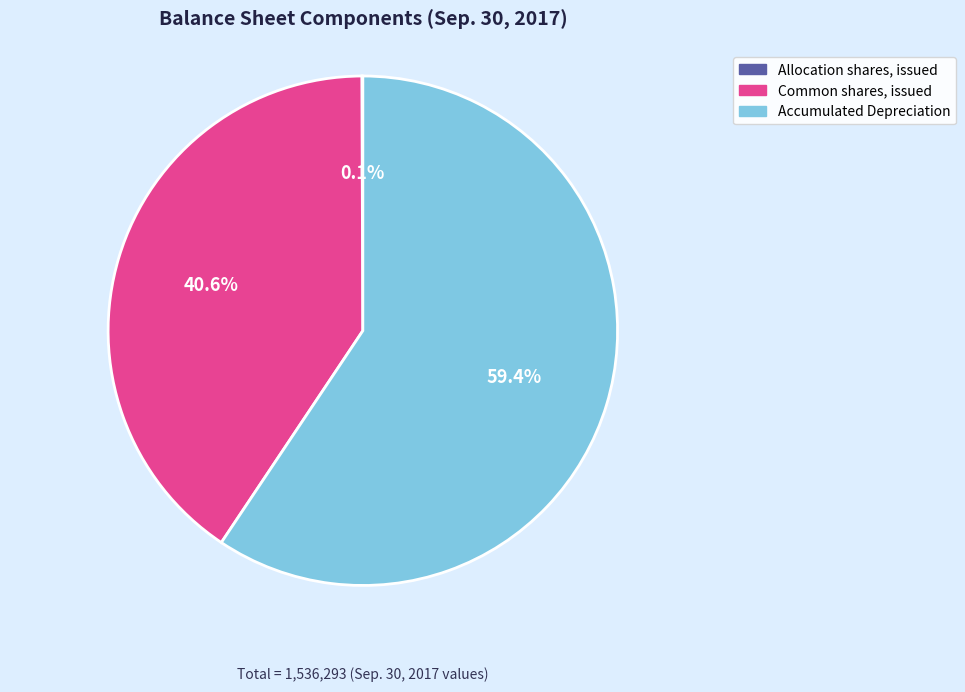

To the nearest percent, what is the difference between the largest and smallest slice percentages?

59%